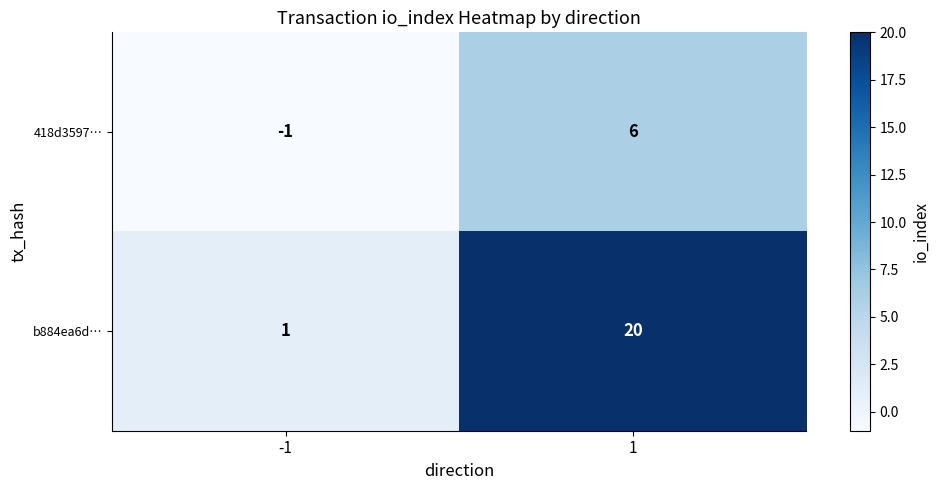

Reading left to right, what are all the values shown in this chart?

418d3597…: -1=-1	1=6
b884ea6d…: -1=1	1=20